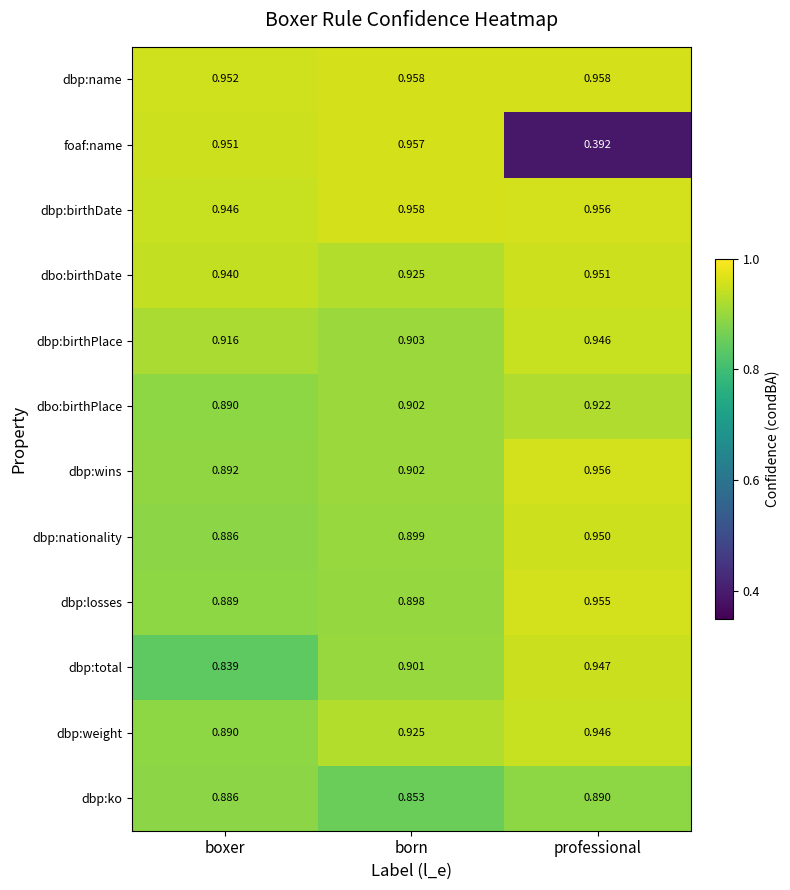

At which label does dbp:ko reach its minimum?

born